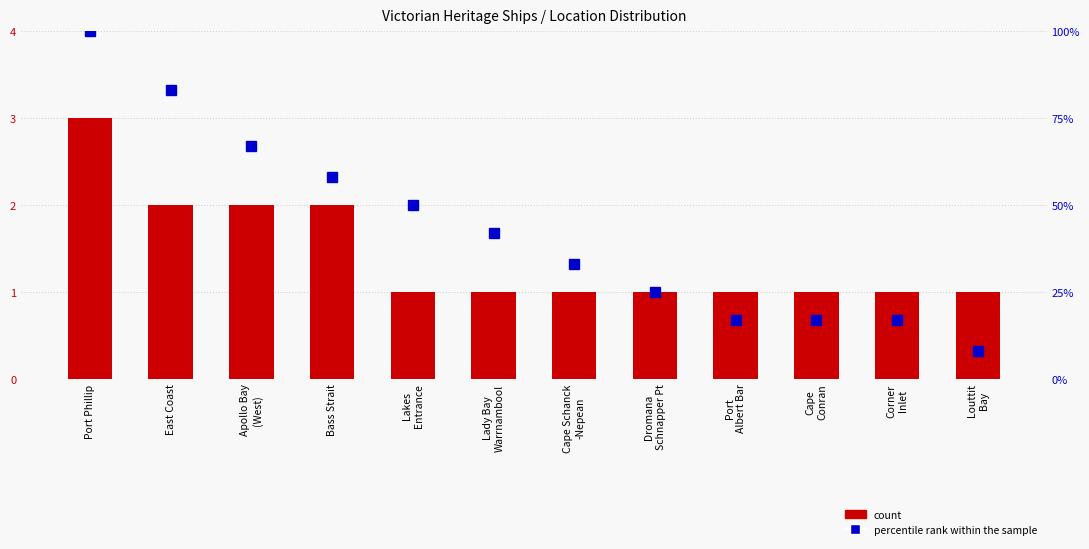

Rank the series at Port
Albert Bar from highest to lowest value.

percentile rank within the sample, count